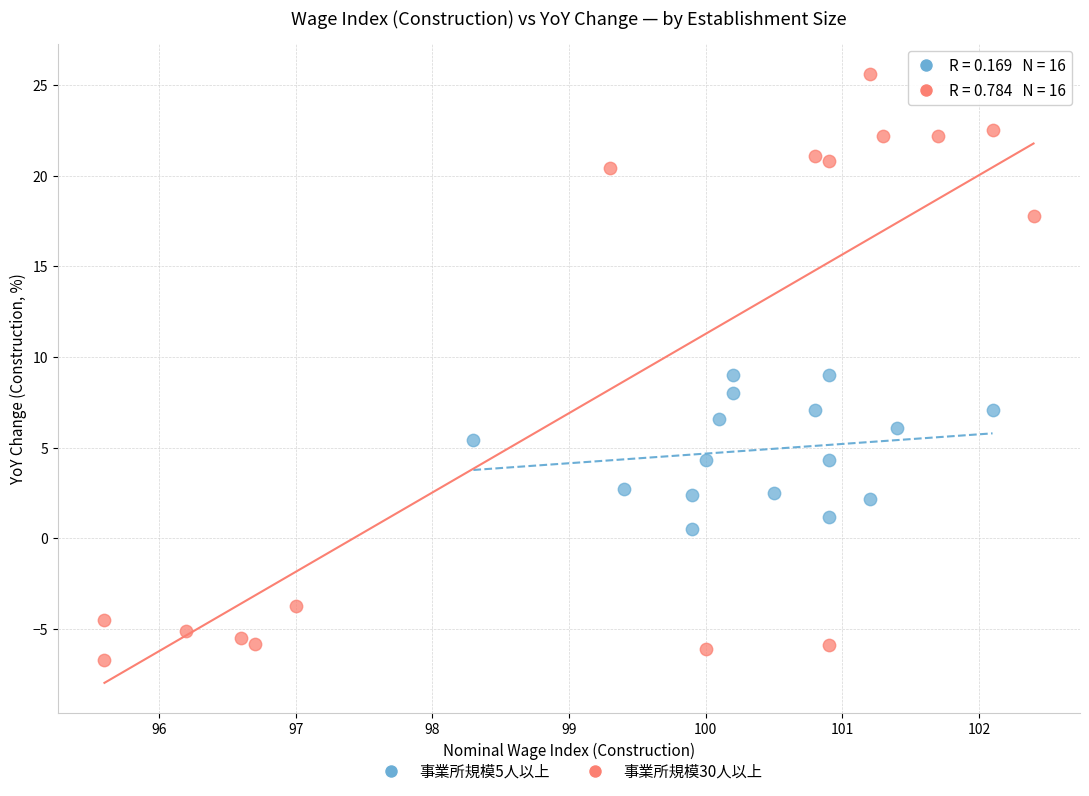

Which series contains the highest Y value?

事業所規模30人以上